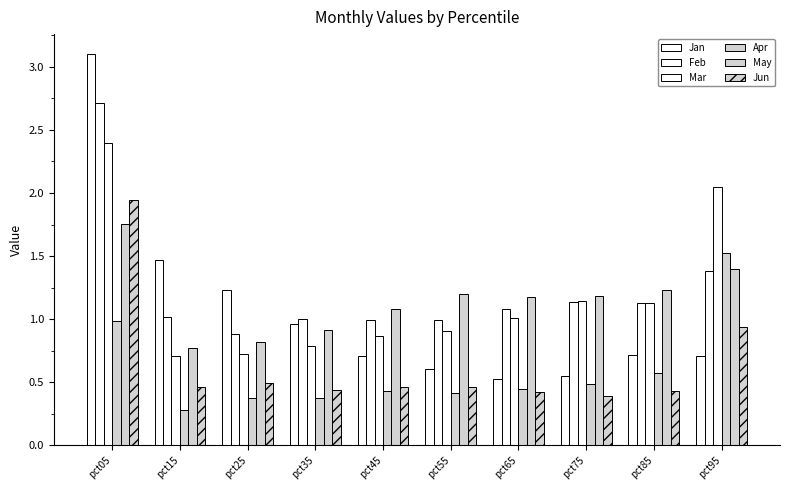

Count the number of data series in this chart.

6